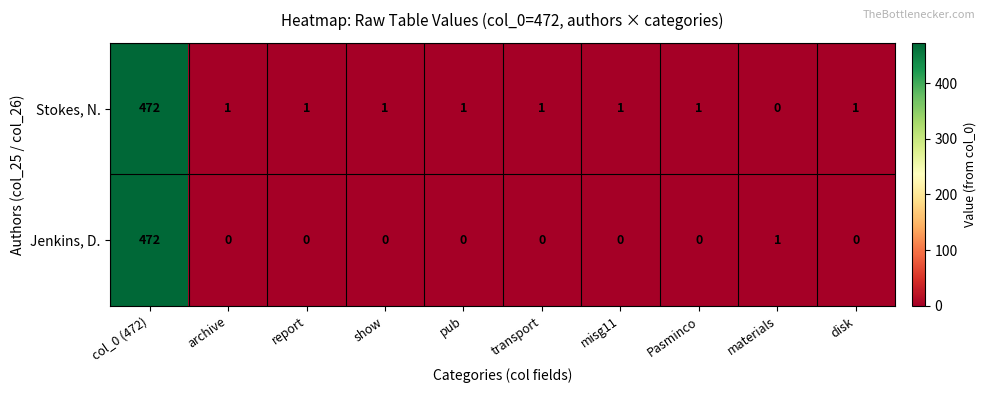

What is the spread (max minus min) of values at transport?

1